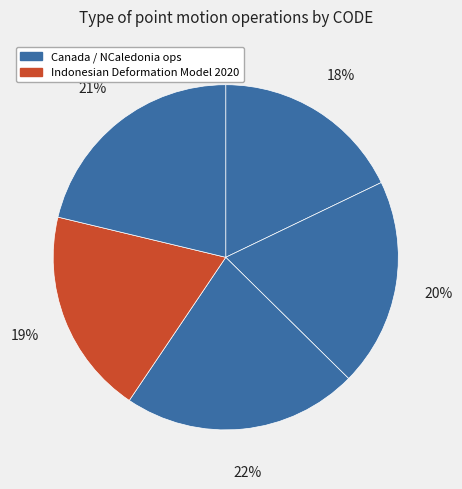

To the nearest percent, what is the difference between the largest and smallest slice percentages?

4%